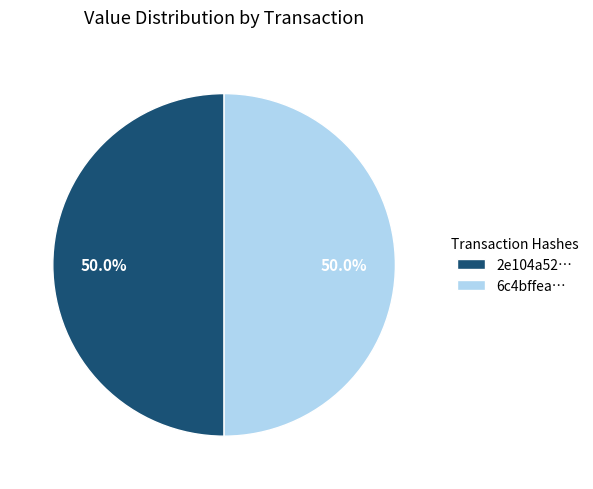

What portion of the pie excludes 6c4bffea…?

50.0%